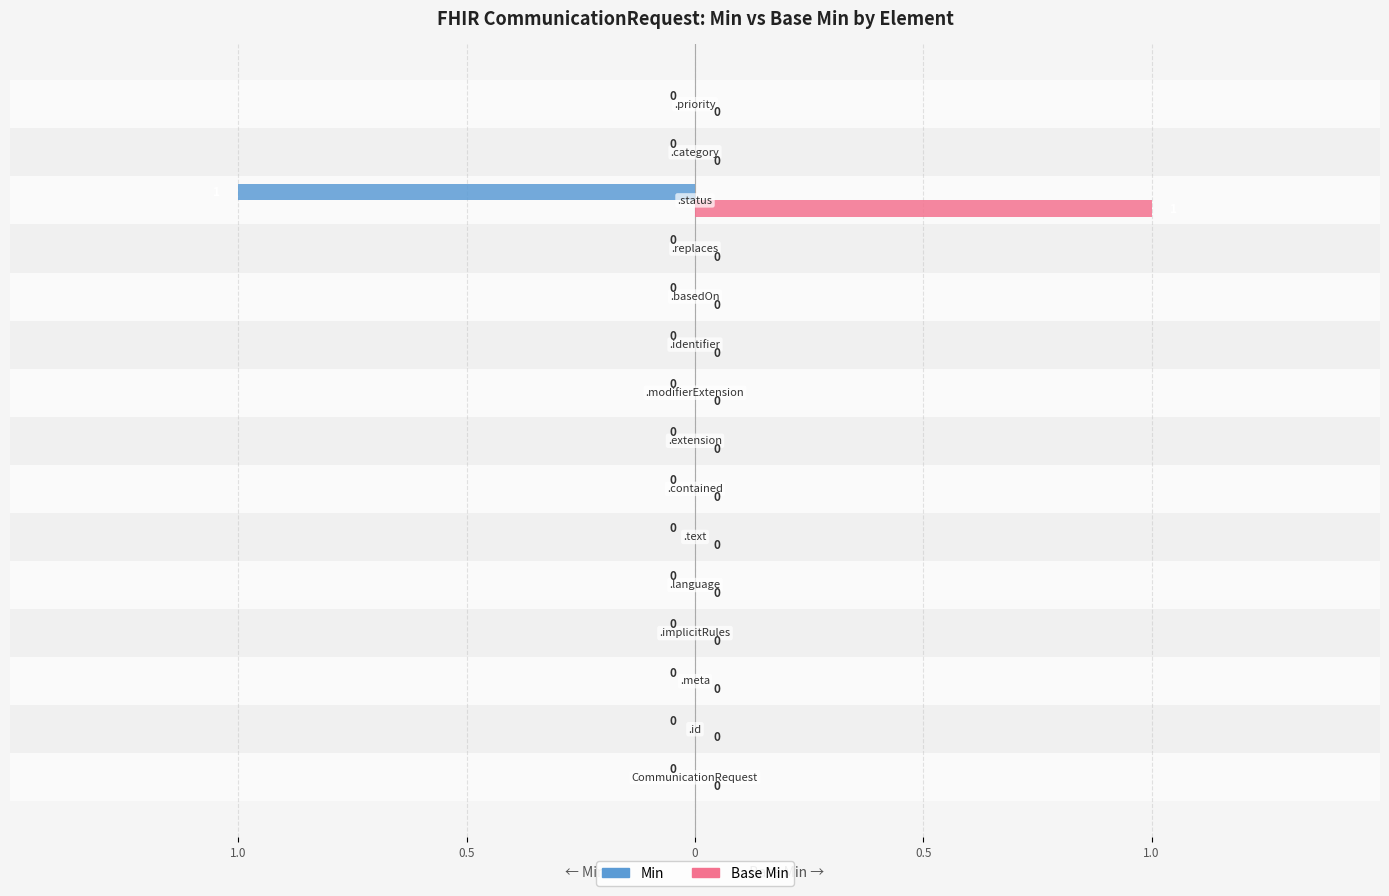

What are all the series names shown in the legend?

Min, Base Min